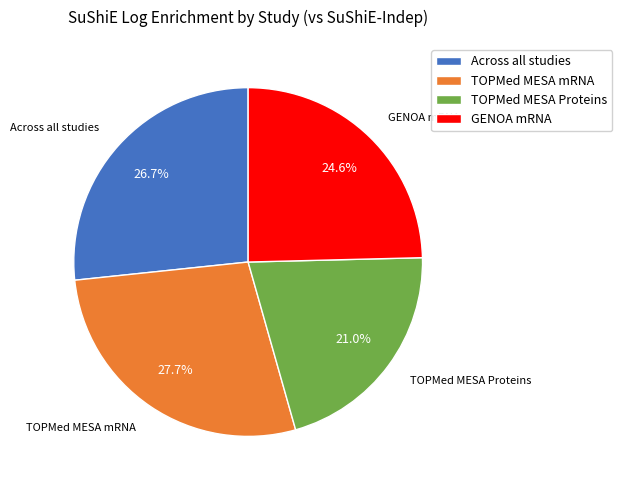

Which category has the biggest portion of the pie?

TOPMed MESA mRNA